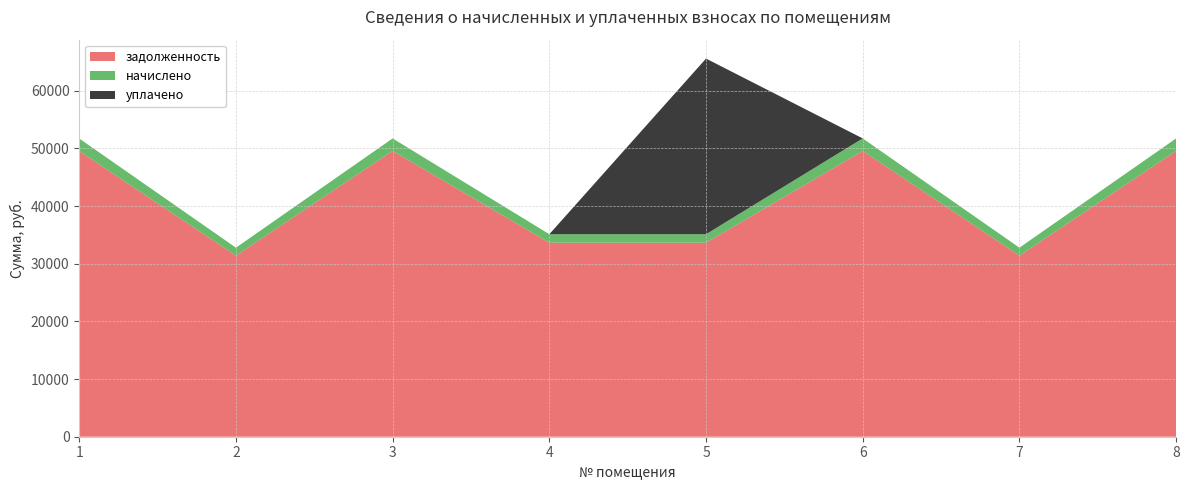

Reading right to left, what are all the values shown in this chart?

задолженность: 49563.8	31407.0	49563.8	33646.3	33646.3	49563.8	31407.0	49547.5
начислено: 2167.2	1373.3	2167.2	1471.2	1471.2	2167.2	1373.3	2166.5
уплачено: 0.0	0.0	0.0	30458.7	0.0	0.0	0.0	0.0